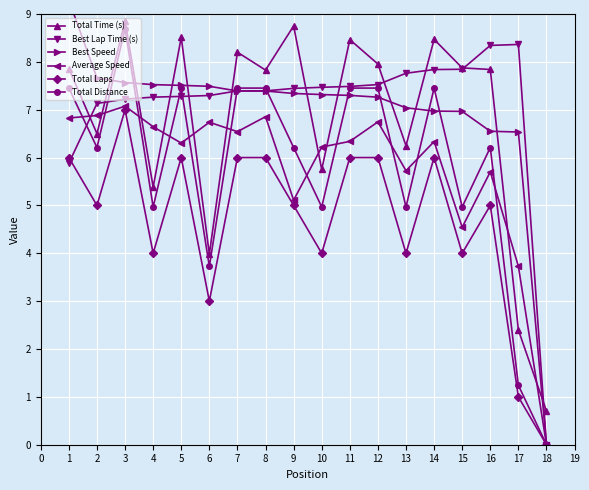

How many interior local valleys does the Total Laps series have?

6